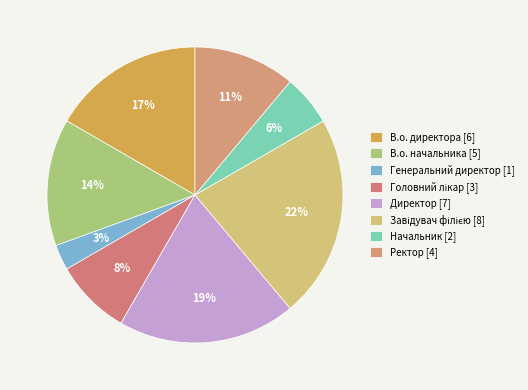

Does Завідувач філією account for over 50% of the chart?

No